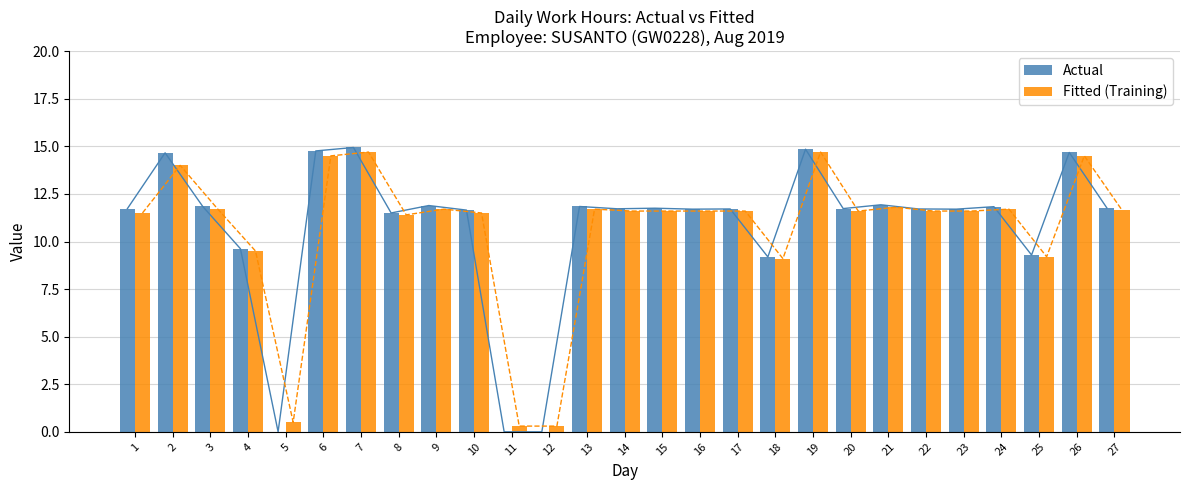

Which series has the largest total across all categories?

Actual